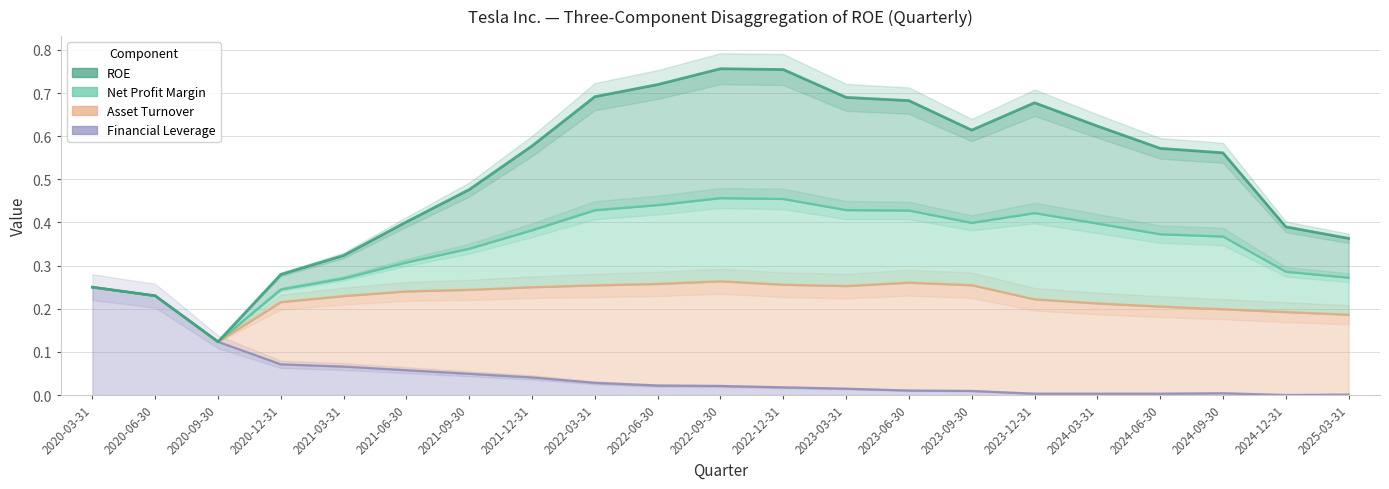

At 2024-09-30, list the series in order from largest to smallest.

ROE, Financial Leverage